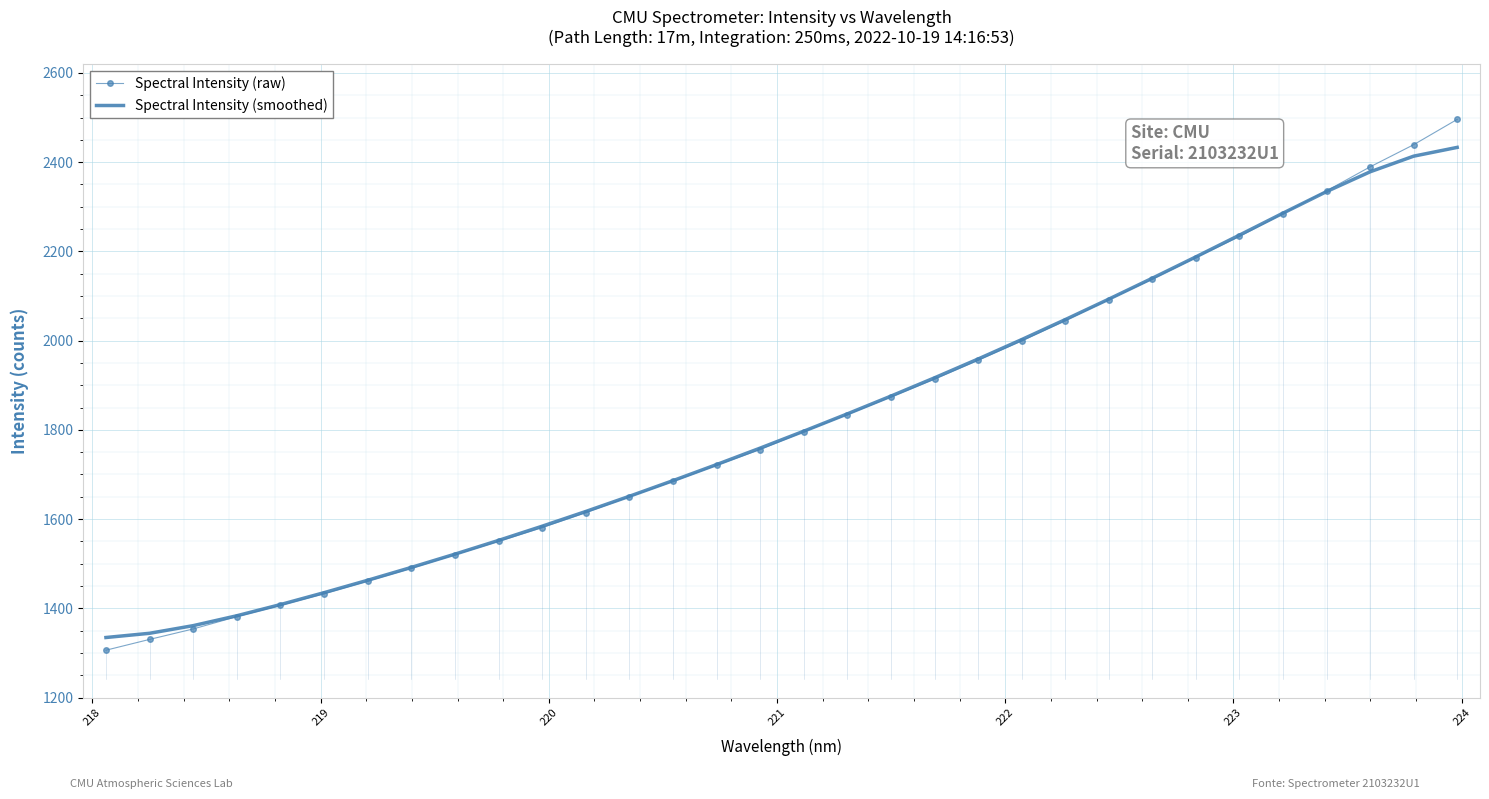

What is the sum of all Spectral Intensity (smoothed) values?

58252.0